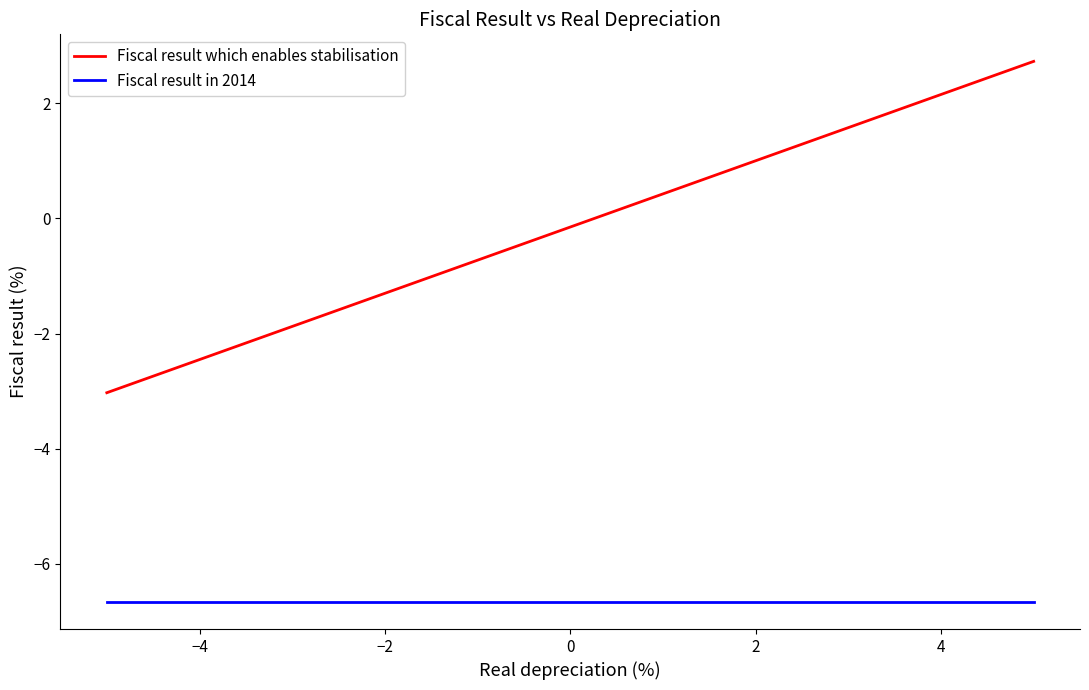

List the series in order of their overall mean, lowest first.

Fiscal result in 2014, Fiscal result which enables stabilisation